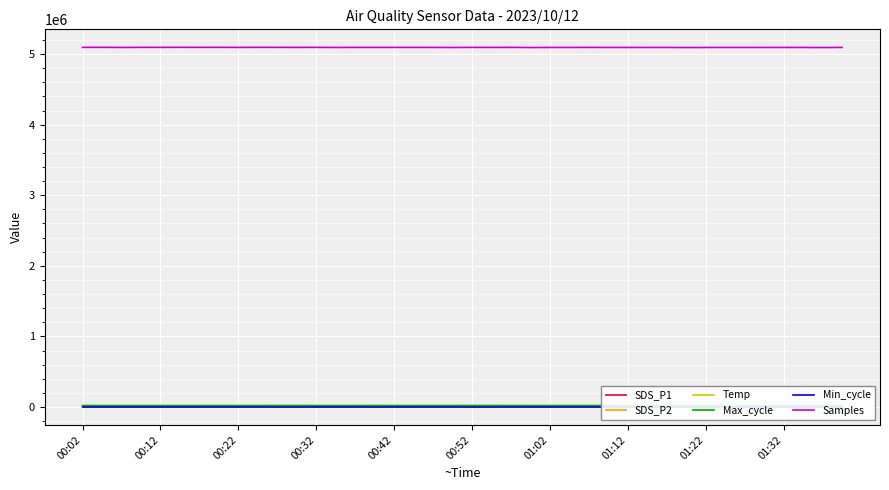

True or false: Max_cycle and Temp intersect in this chart.

False